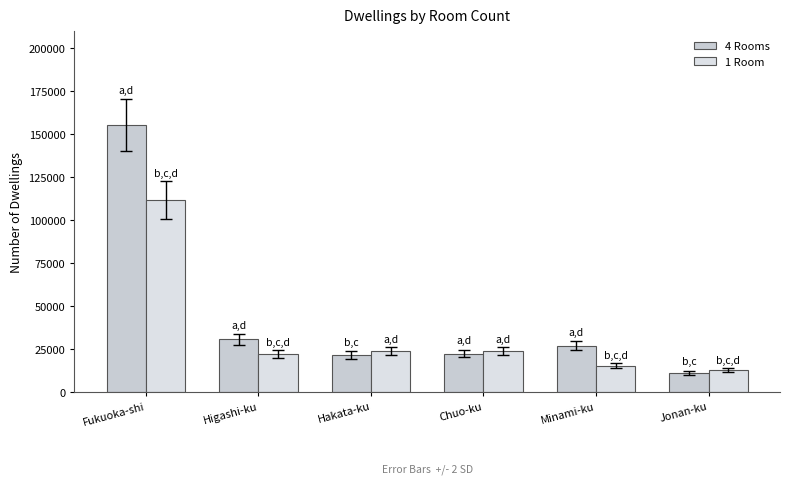

Where is 4 Rooms nearest to the value 83370?

Higashi-ku